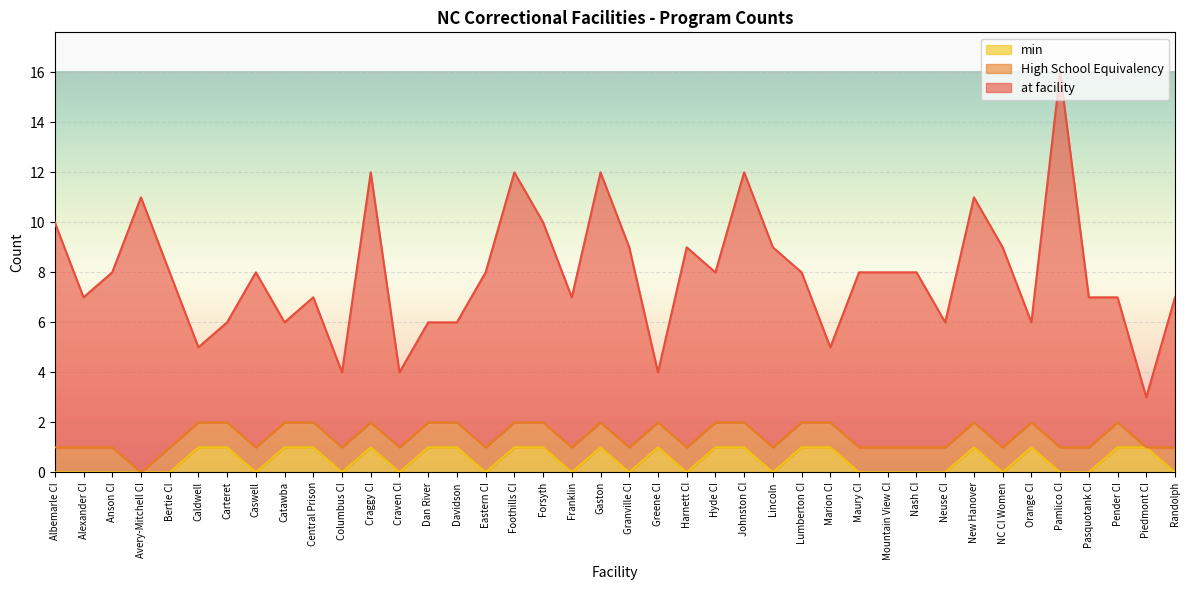

True or false: min has a value of 0 at Caswell.

True